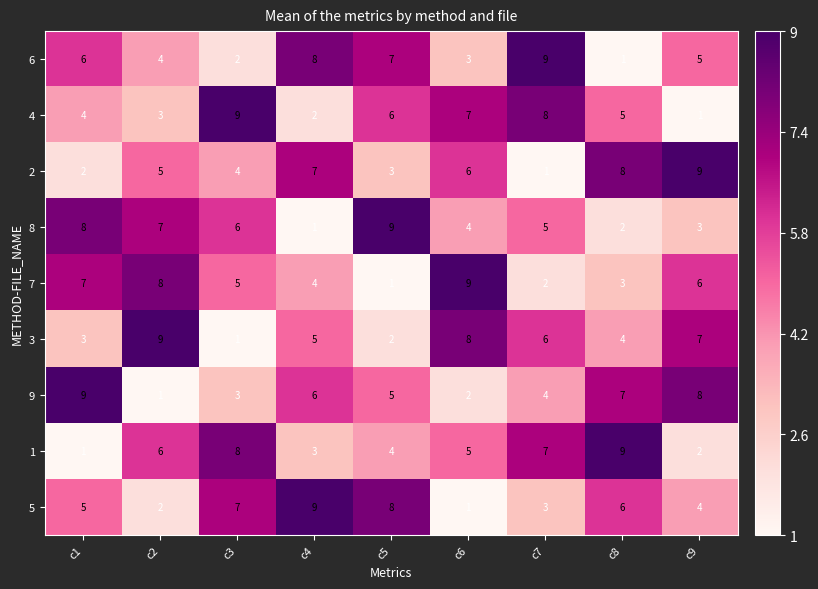

What is the difference between the second highest and minimum values in the 3 series?

7